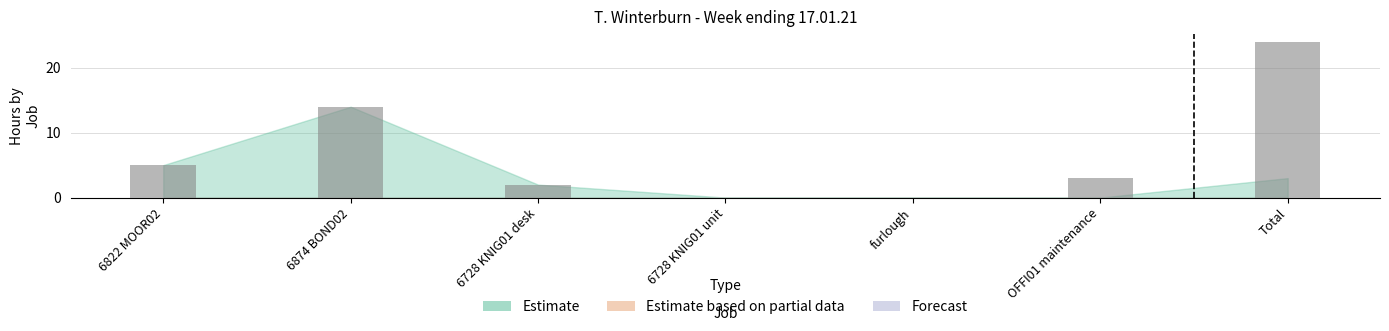

Between 6874 BOND02 and 6728 KNIG01 desk, which is larger?

6874 BOND02